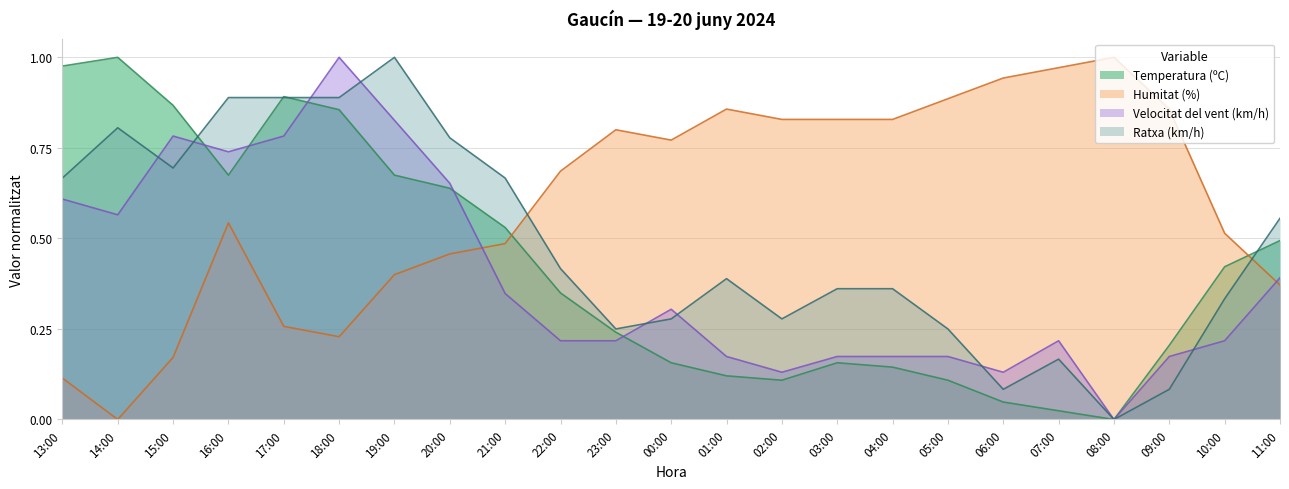

What is the label of the 12th point from the left?

00:00